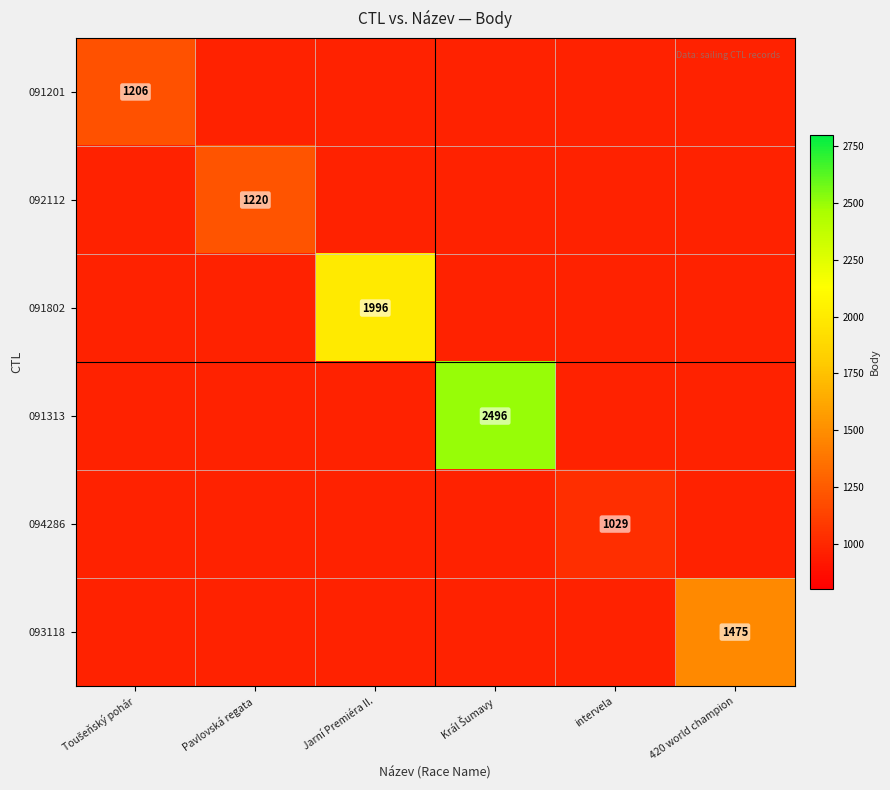

How many series are shown in this chart?

6